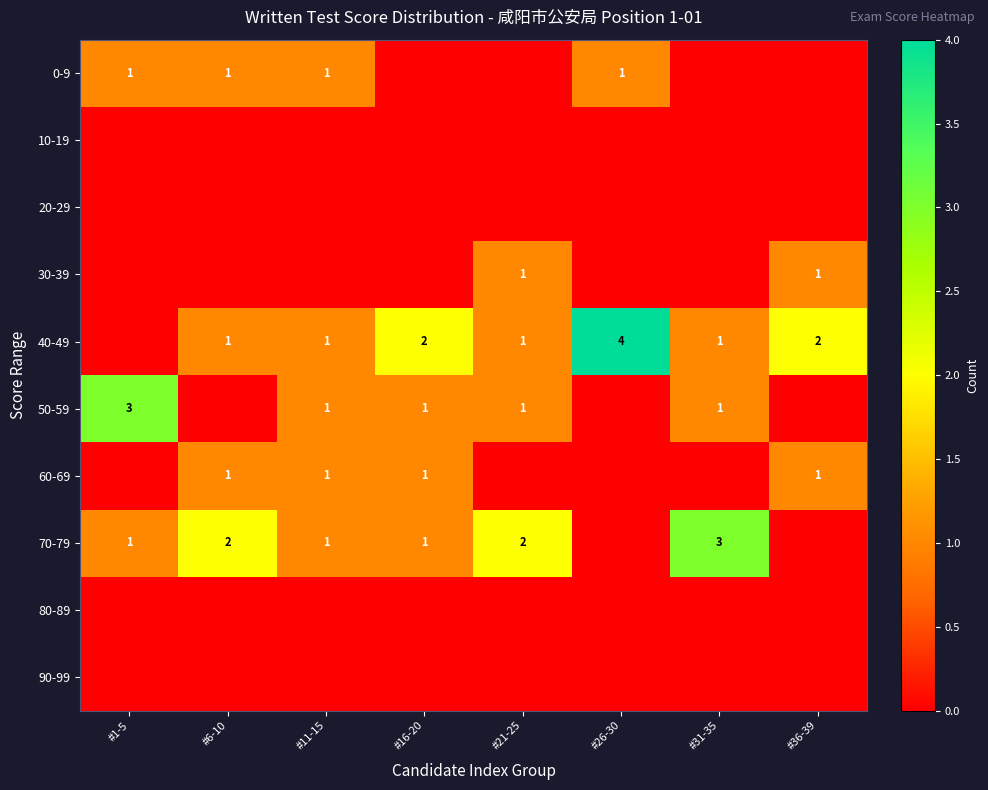

Is it true that 70-79 equals 1 at #21-25?

False